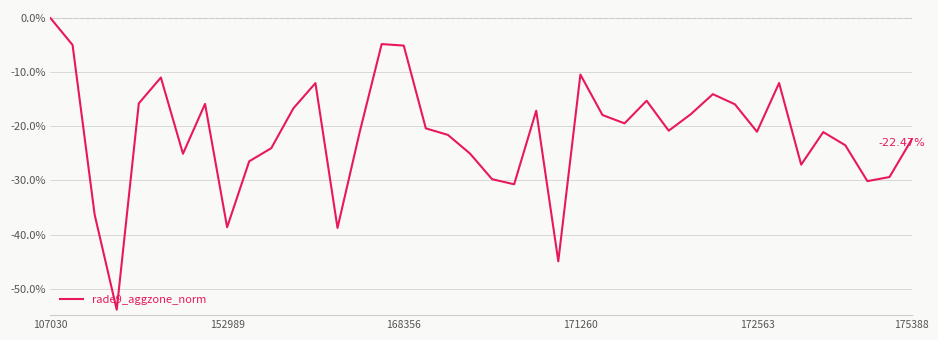

Does the chart display data point markers on the line(s)?

No